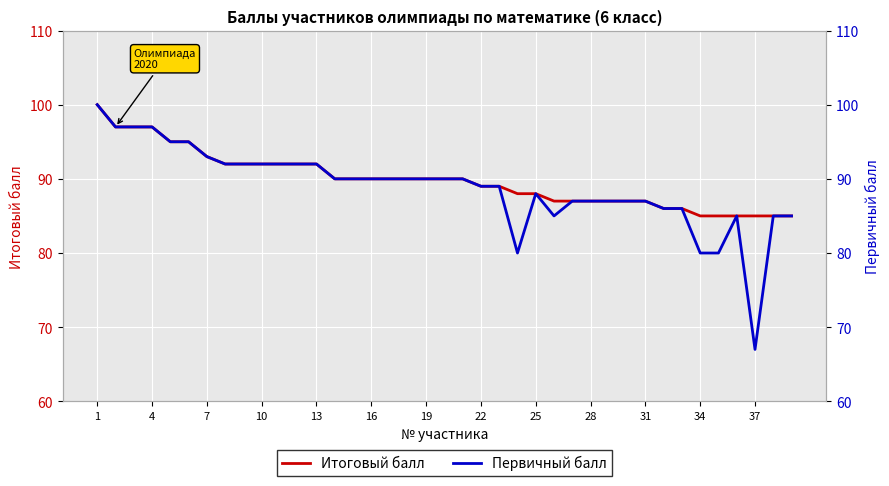

At which label does Первичный балл first exceed 90?

1